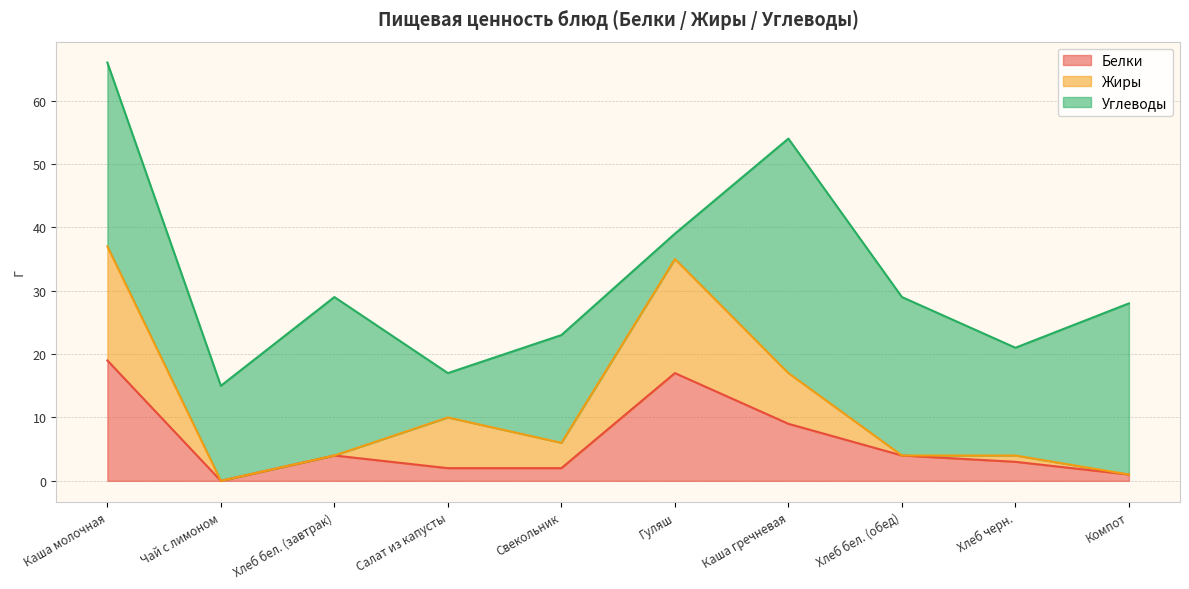

What is the value of the Углеводы point at the 7th from the left?

37